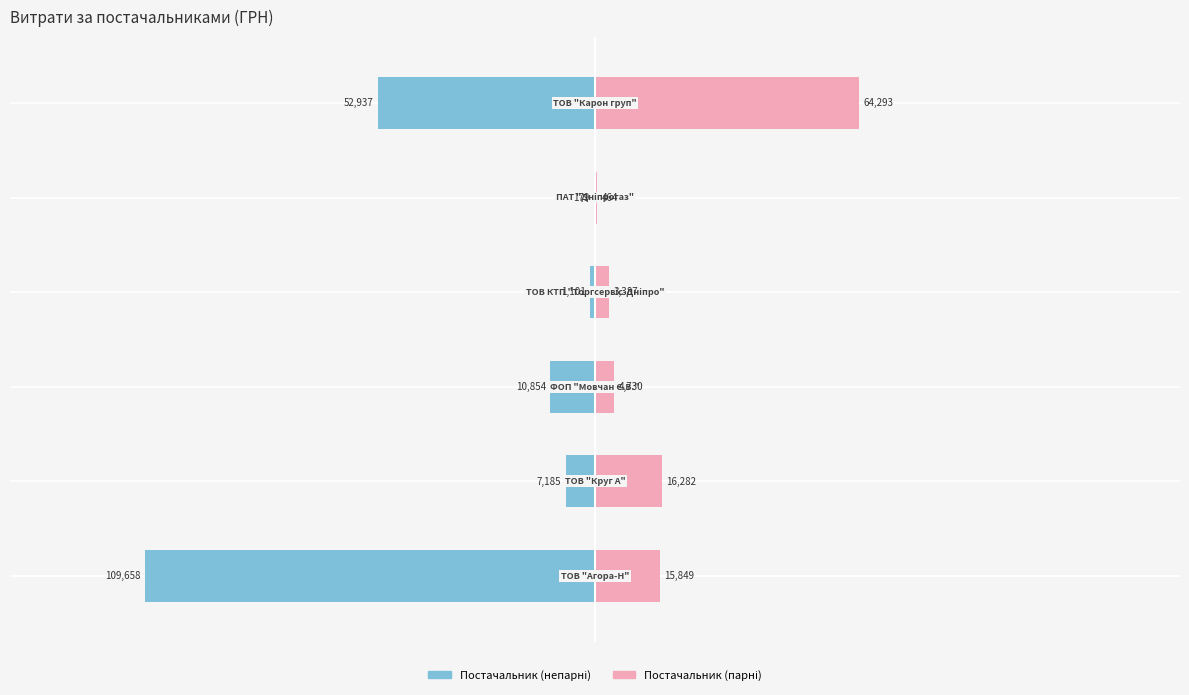

Is the value of СУМА (ГРН) — Лівий at 1.0 greater than the value of СУМА (ГРН) — Правий at −1.5?

No